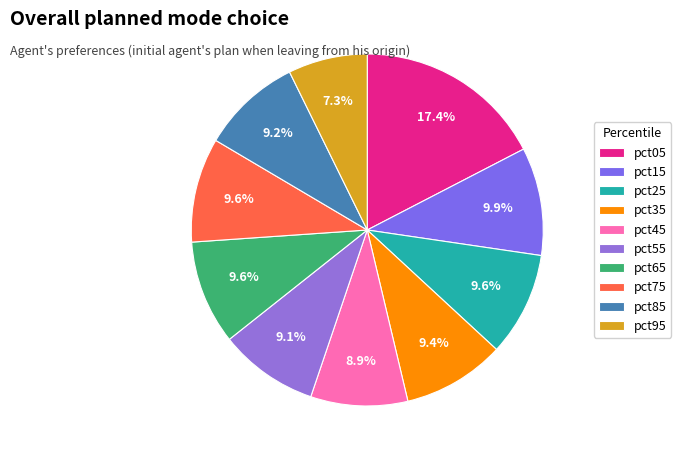

Rank the categories by value from lowest to highest.

pct95, pct45, pct55, pct85, pct35, pct25, pct65, pct75, pct15, pct05